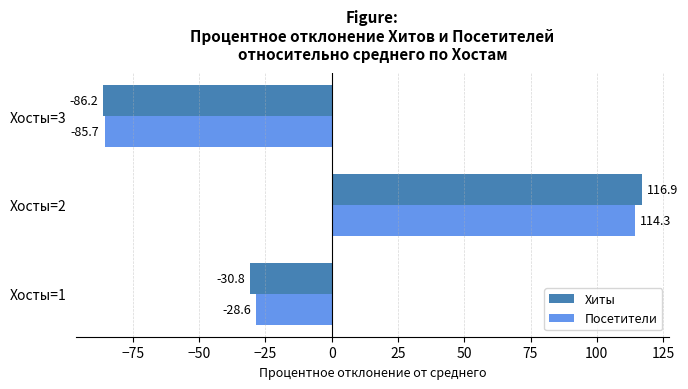

At which category is the sum across all series the highest?

Хосты=2